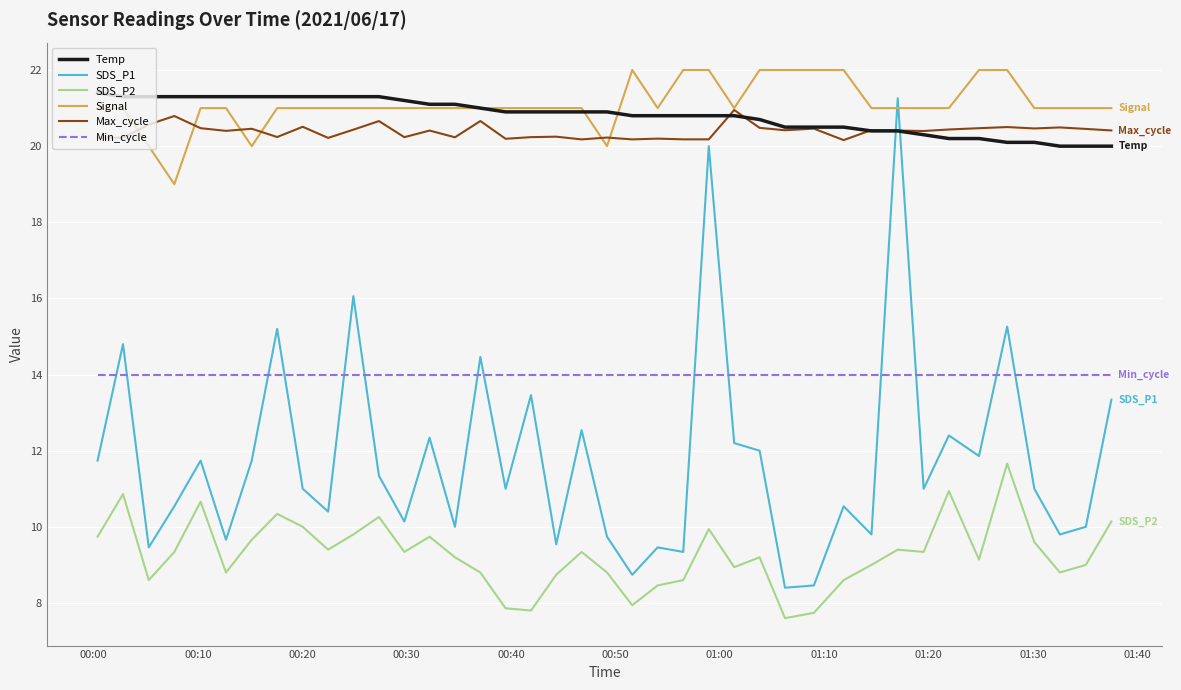

What is the average value of the SDS_P1 series?

11.8